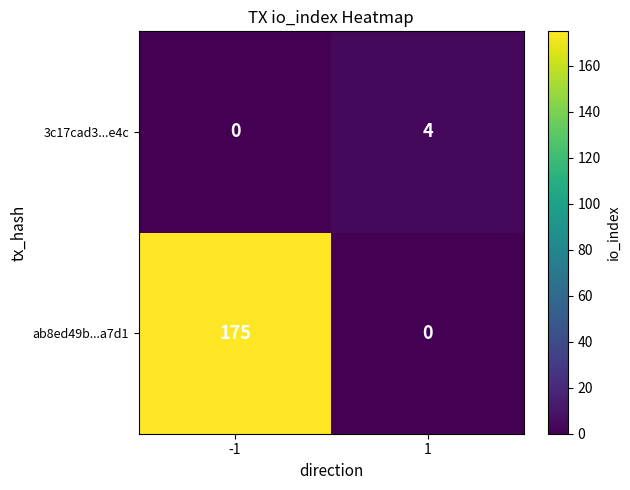

At which category is the sum across all series the highest?

-1